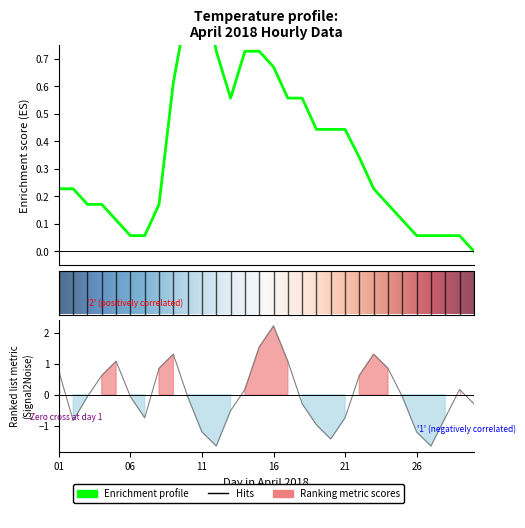

What is the value of the 23rd point from the left?

0.2